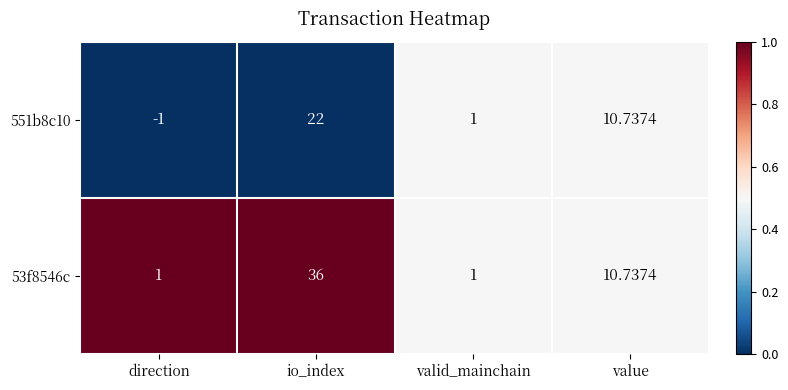

Which category has the highest value in the 551b8c10 series?

io_index